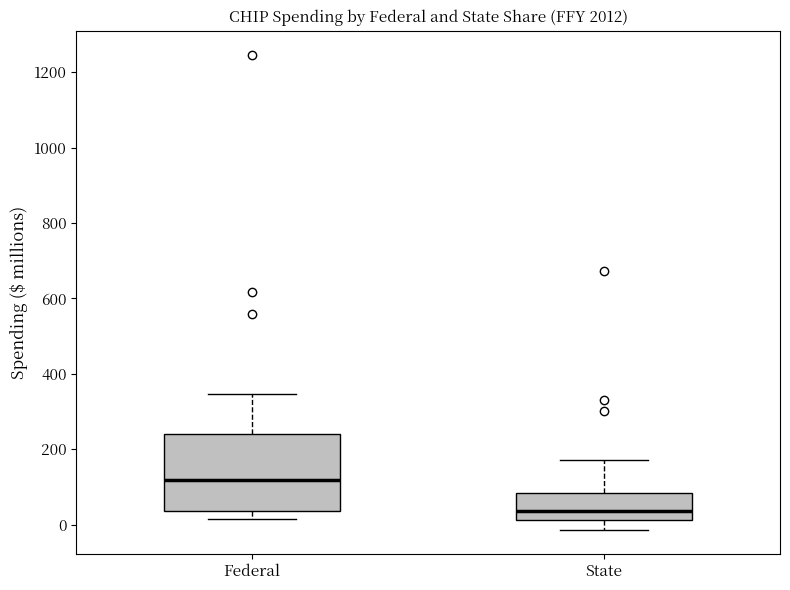

Reading left to right, transcribe this box plot: for each box, give where its median line is, the range the box spans, and where its two whiskers end, as read against the y-axis. The values are not printed on the chart, so give them approximately, as read against the axis.

Federal: median 120, box 40 to 240, whiskers 20 to 340
State: median 40, box 20 to 80, whiskers -20 to 180